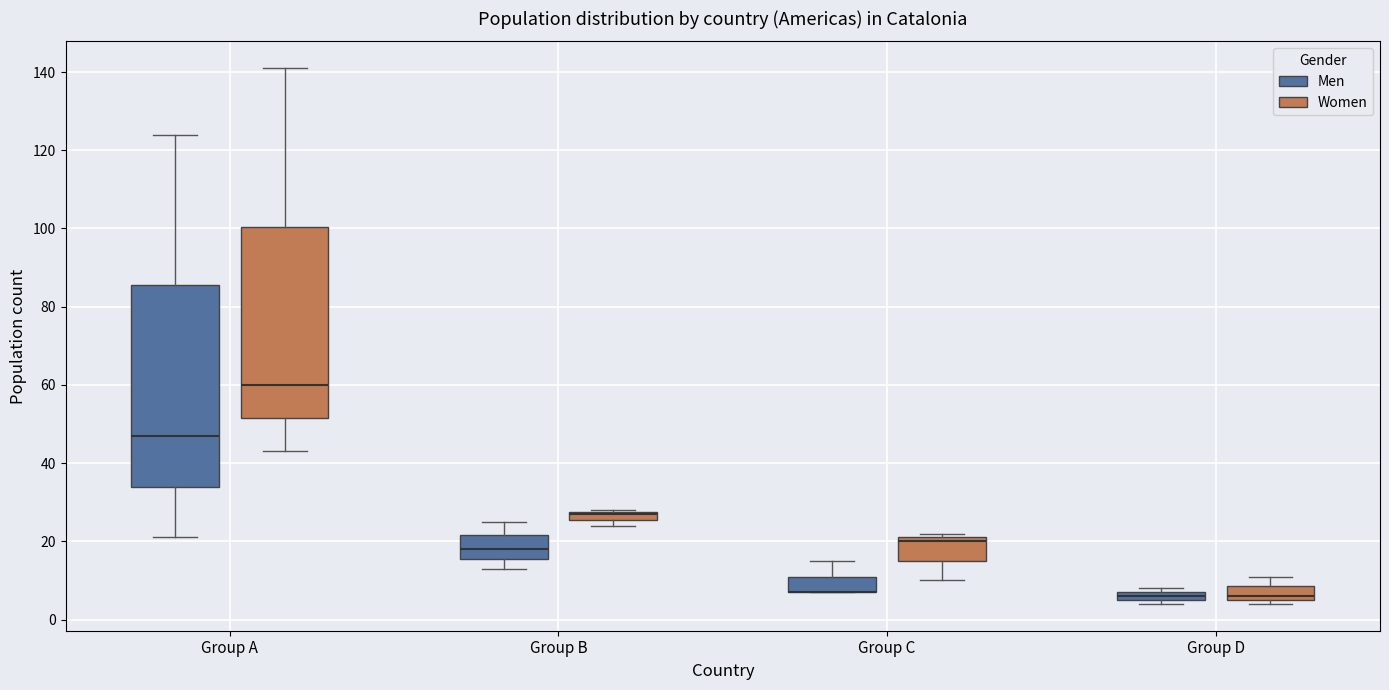

Which box is the tallest, from its lower edge to its upper edge?

Group A (Men)